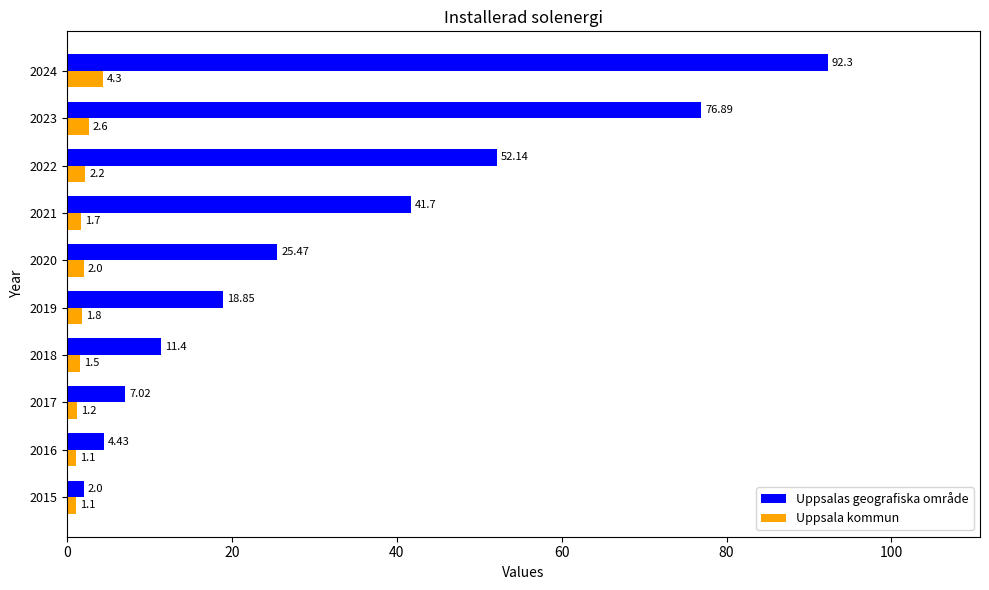

Which category has the highest value across all series?

2024